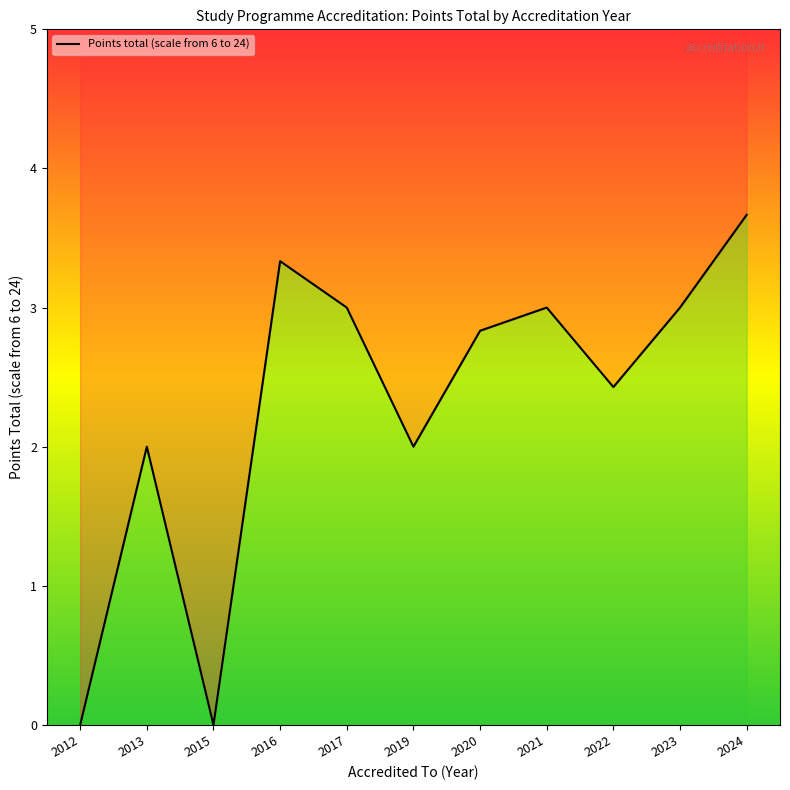

At which category does the chart reach its minimum across all series?

2012